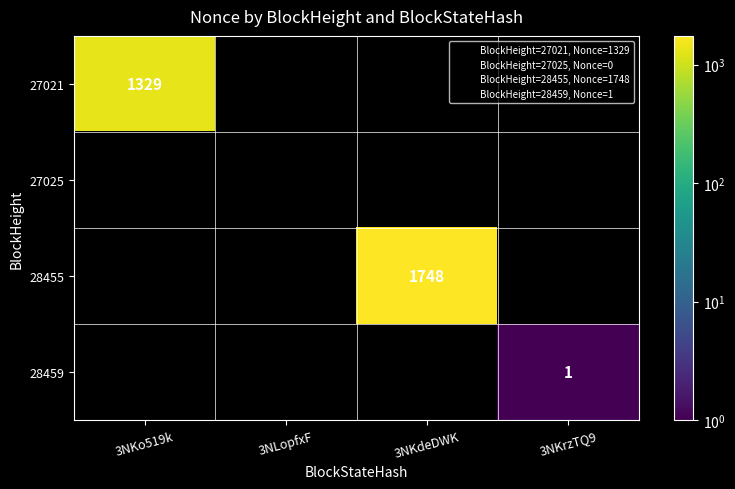

At which category does the chart reach its minimum across all series?

3NKrzTQ9